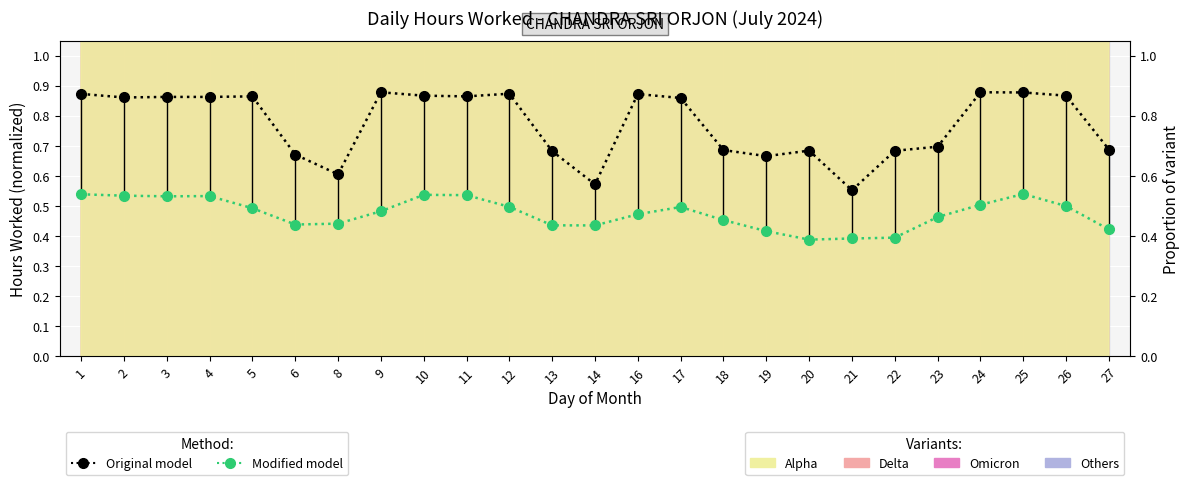

Where is Modified model nearest to the value 0?

20